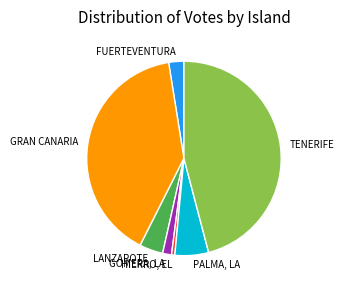

Which has a higher value, LANZAROTE or GOMERA, LA?

LANZAROTE